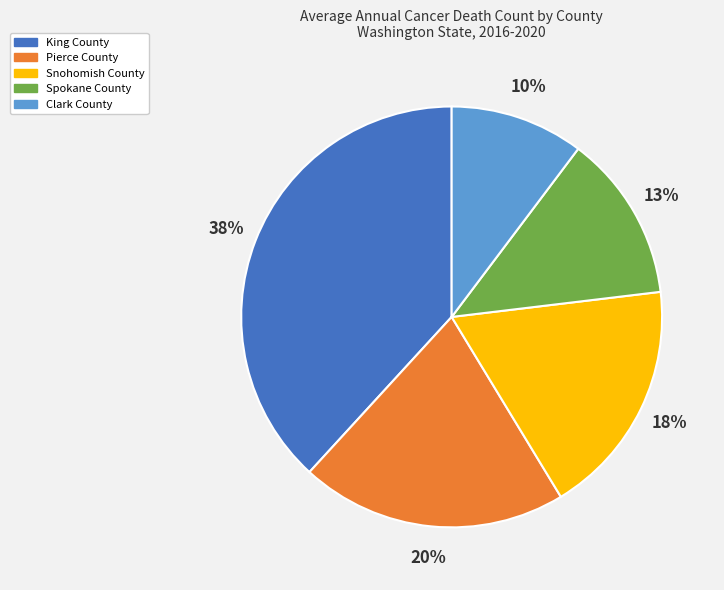

To the nearest percent, what percentage of the pie is Spokane County?

13%